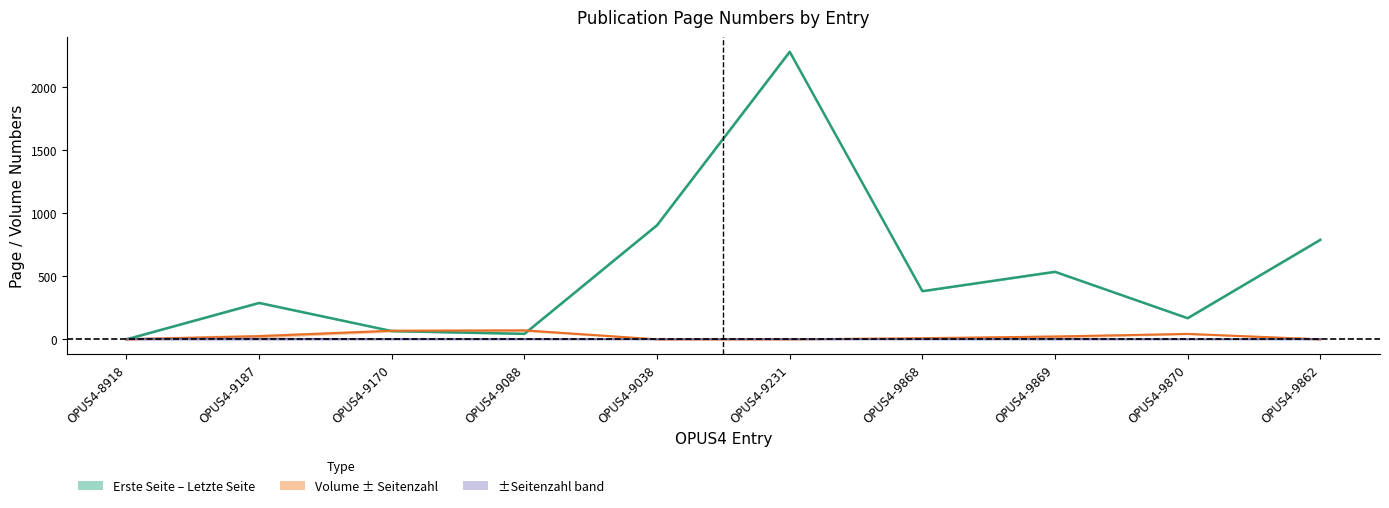

The value of Volume at OPUS4-9187 is 25.0. True or false?

True